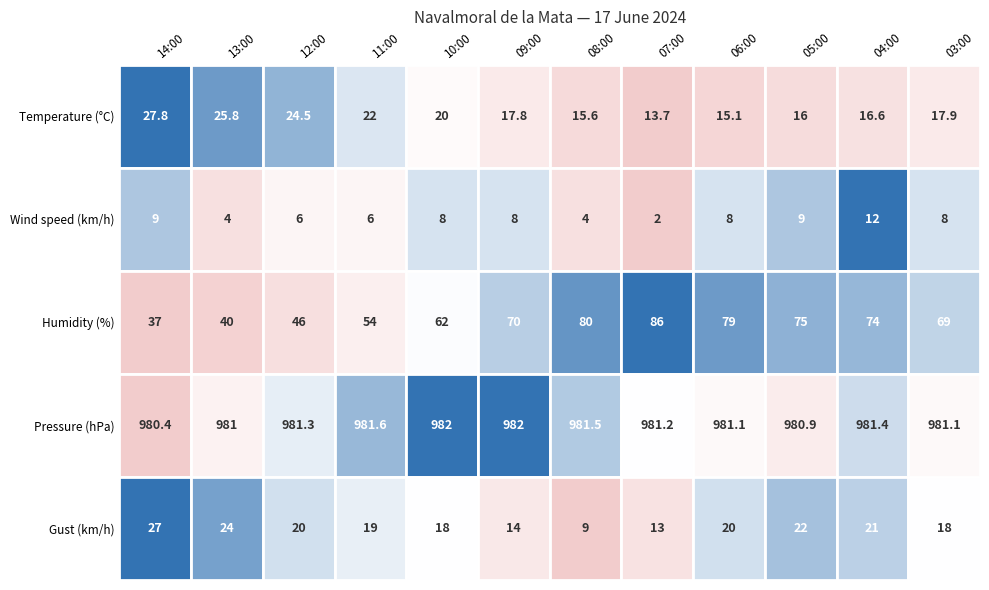

What is the difference between the maximum and minimum values in the Temperature (°C) series?

14.1